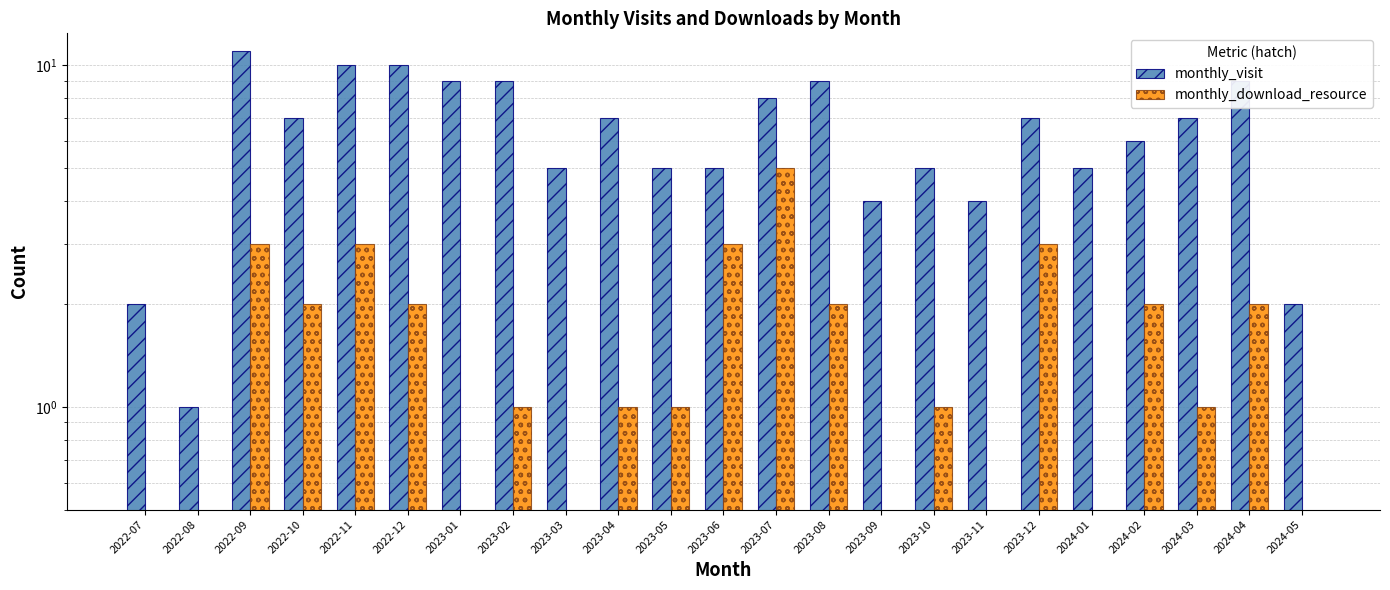

Which category has the lowest value across all series?

2022-07